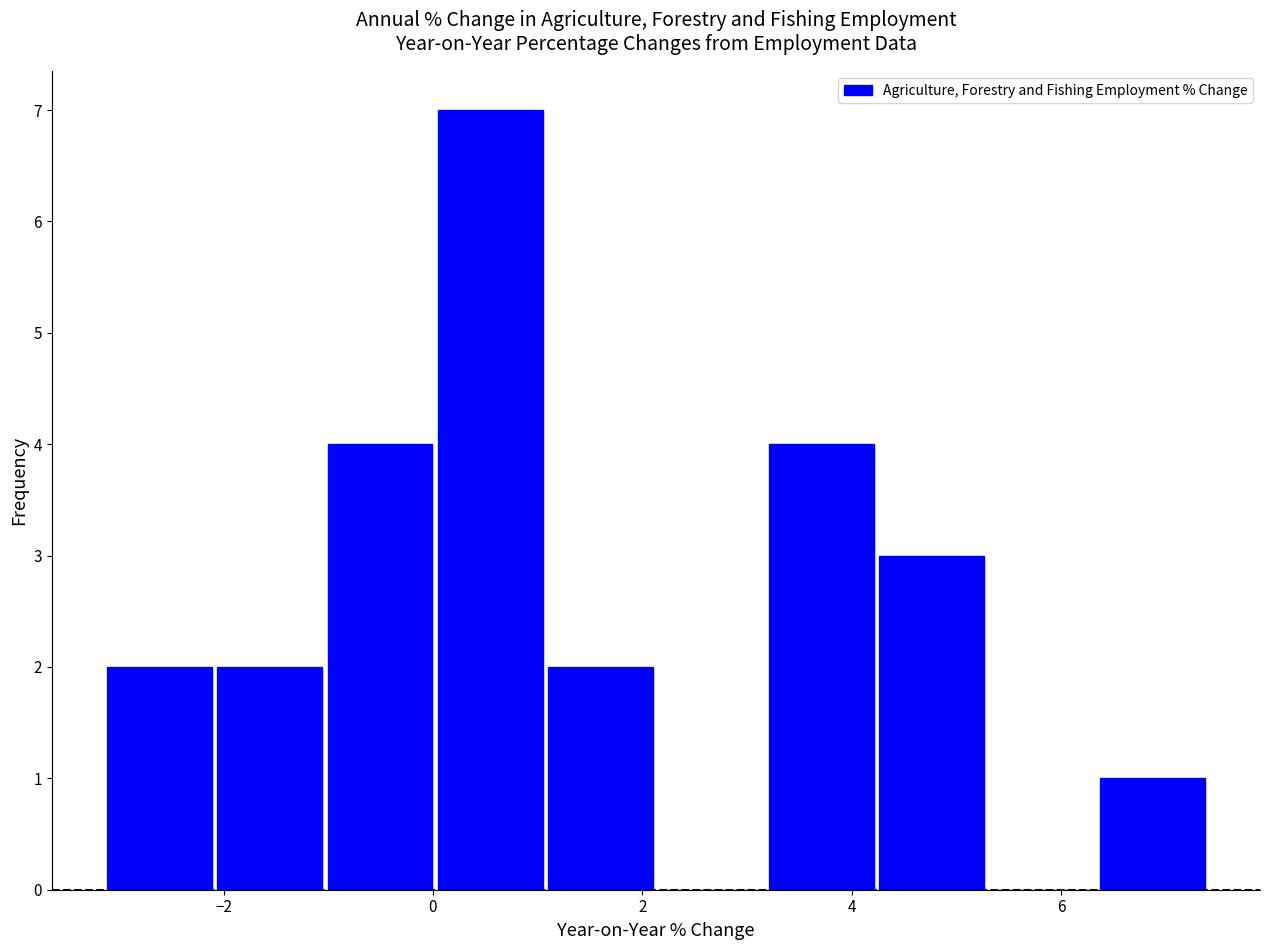

How tall is the bar that spans 1.0 to 2.2 on the x-axis? Neither the bar edges nor the heights are printed on the chart, so give them approximately, as read against the axes.

2